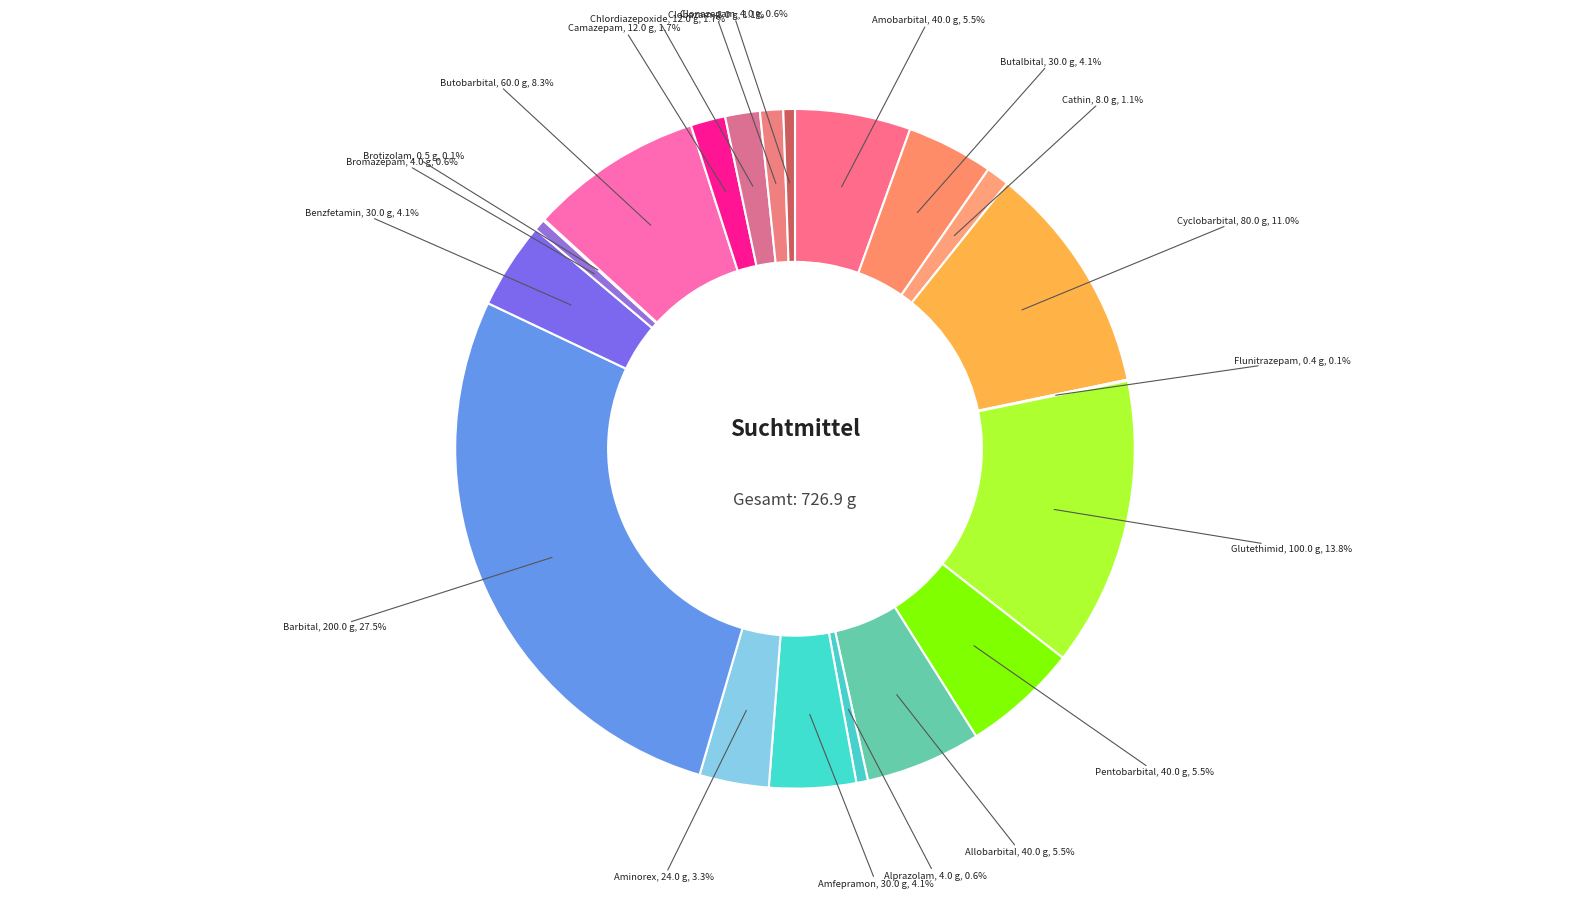

To the nearest percent, what portion does Amfepramon represent?

4%